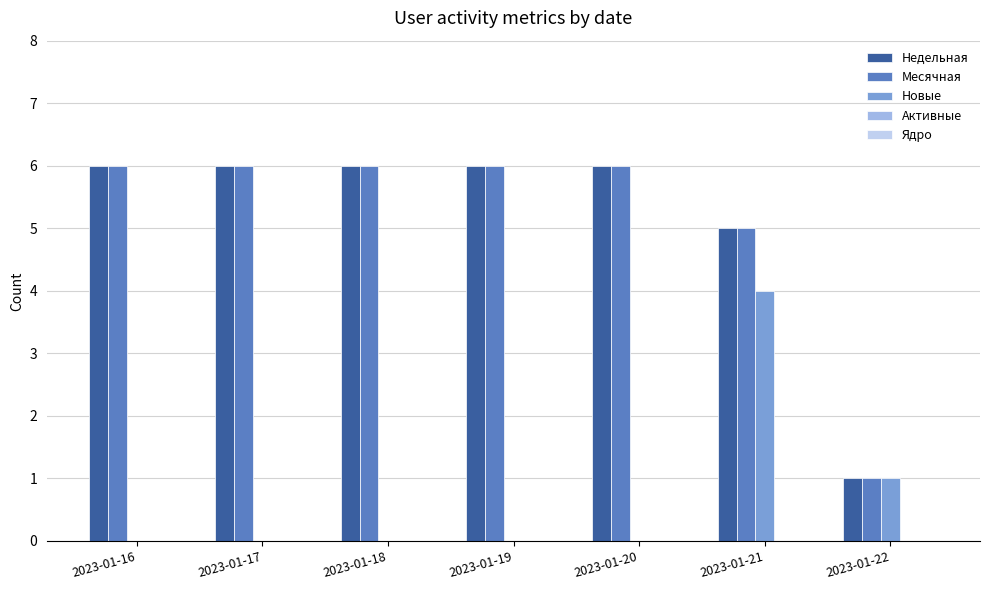

Are the bars horizontal?

No